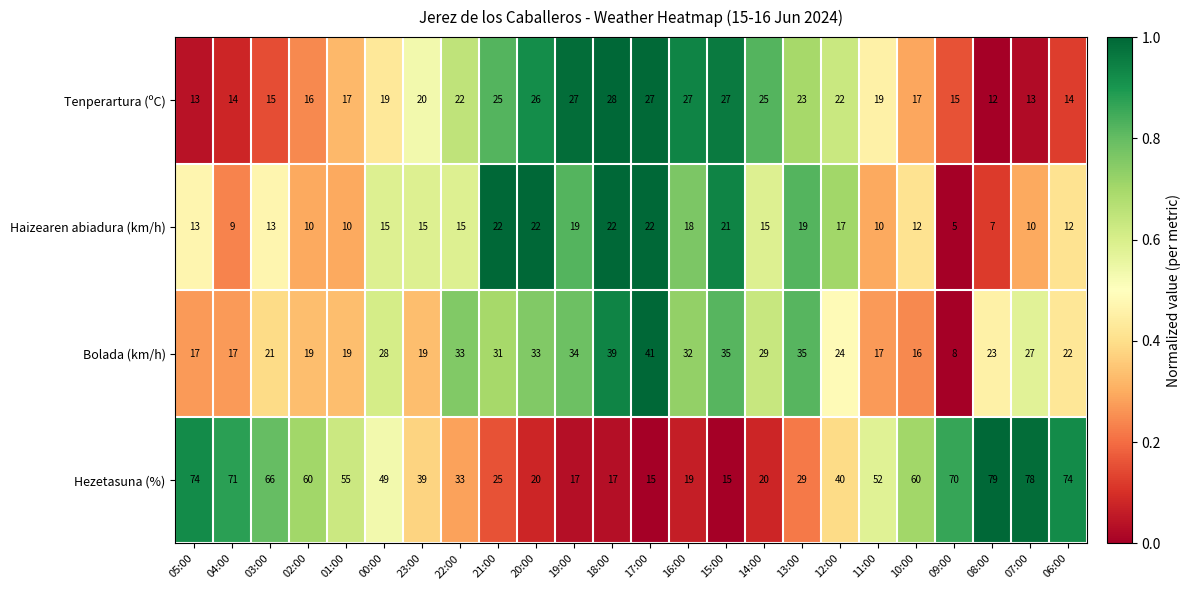

Which label corresponds to the smallest value in the chart?

09:00